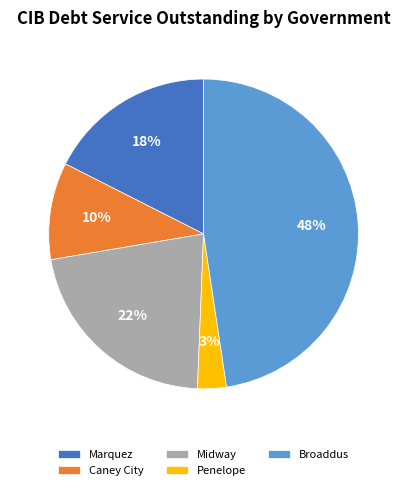

Which category has the biggest portion of the pie?

Broaddus